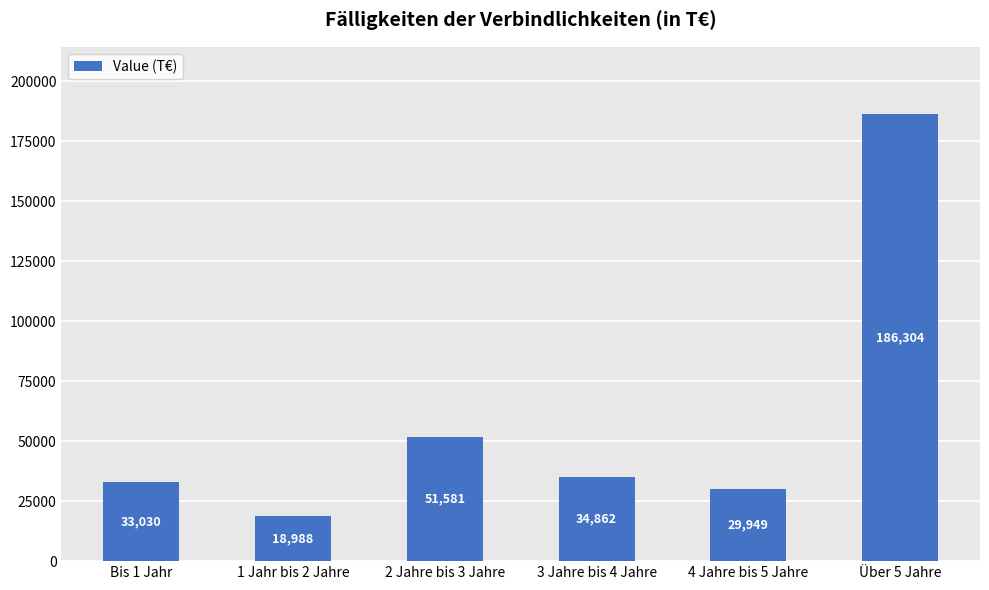

Rank the categories by value from highest to lowest.

Über 5 Jahre, 2 Jahre bis 3 Jahre, 3 Jahre bis 4 Jahre, Bis 1 Jahr, 4 Jahre bis 5 Jahre, 1 Jahr bis 2 Jahre